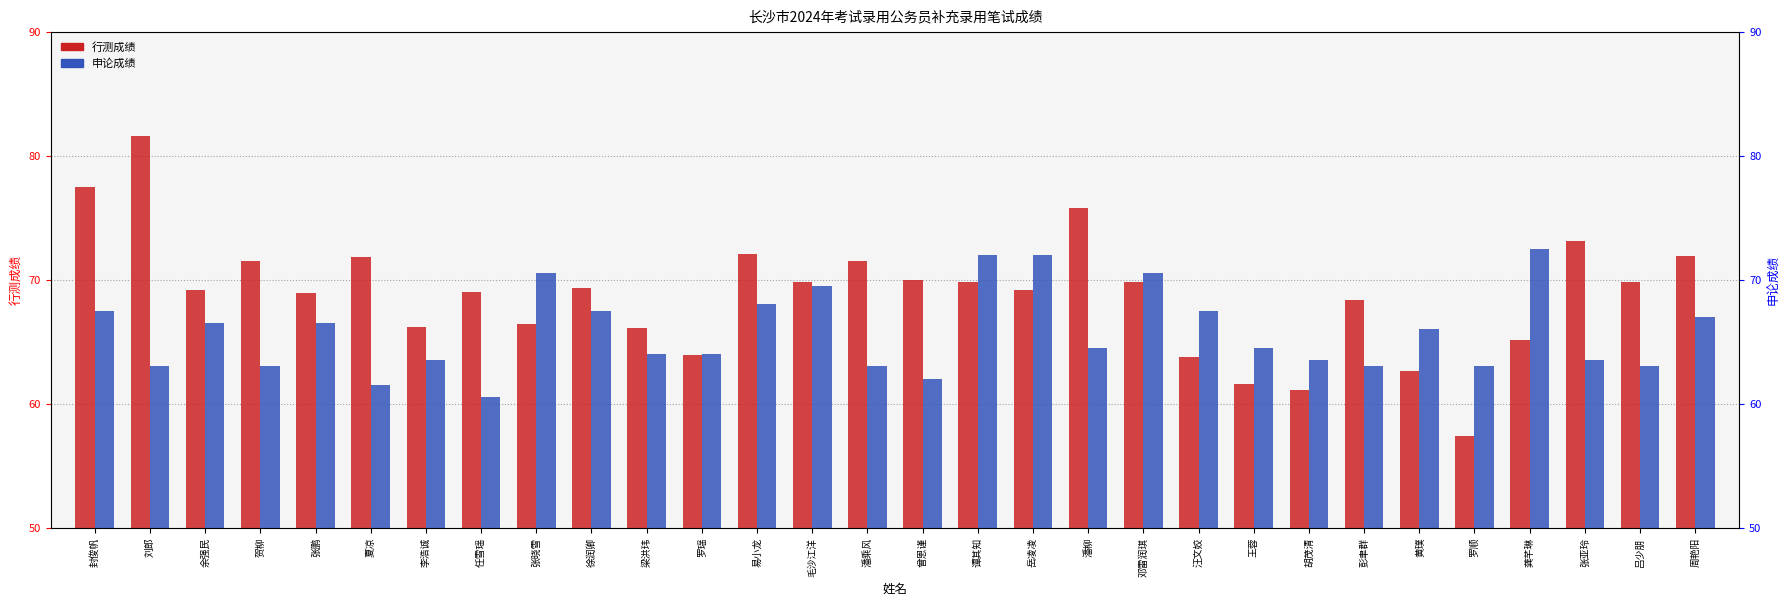

At which label does 申论成绩 first exceed 64?

封俊帆